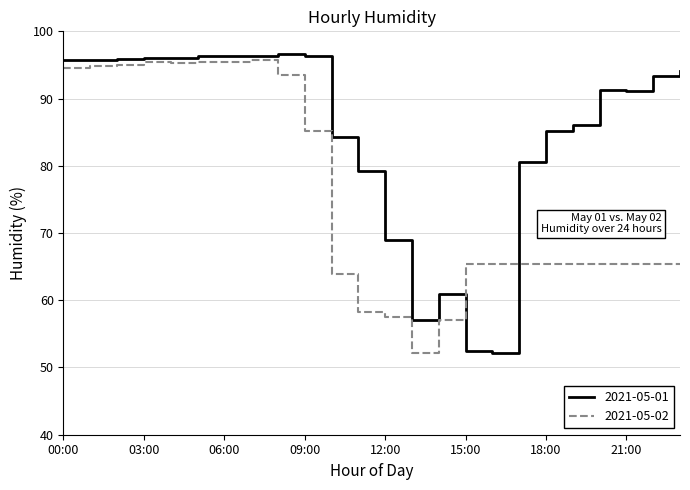

What is the smallest value displayed?

52.1